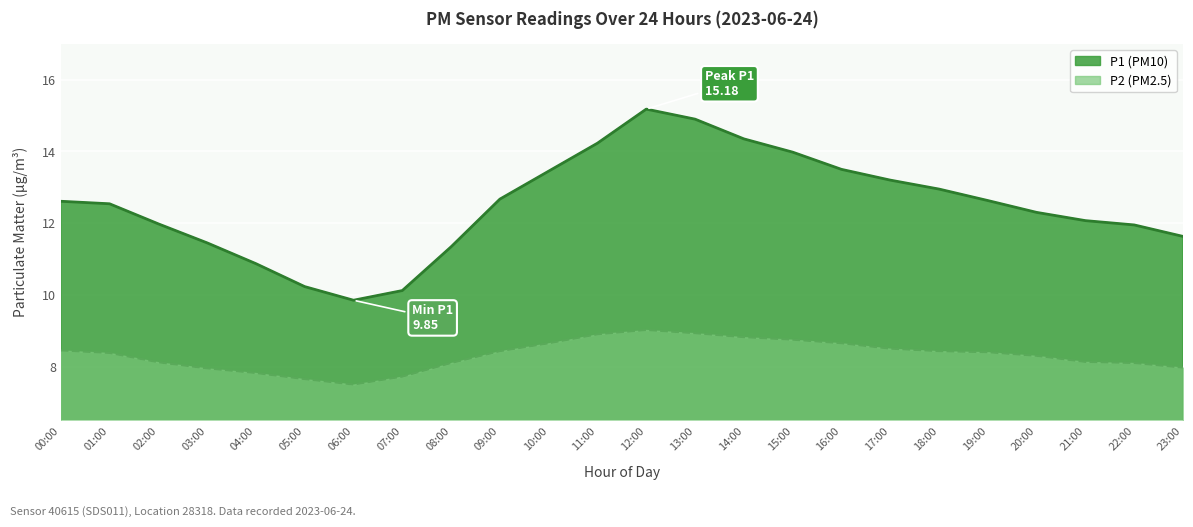

What position from the left is 02:00?

3